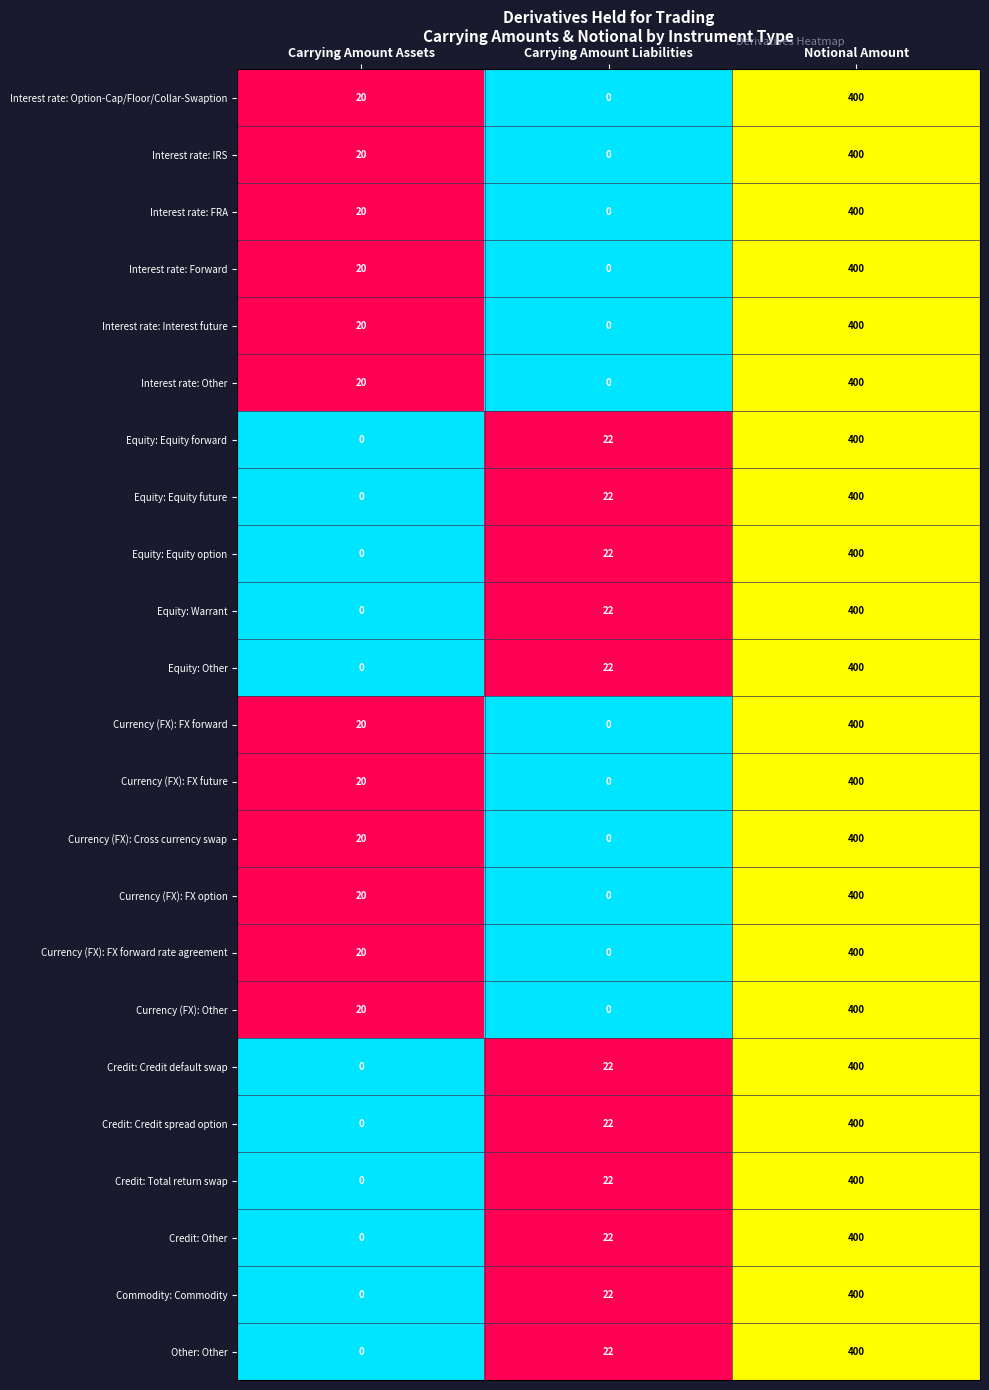

What is the difference between the highest and lowest values at Carrying Amount Assets?

20